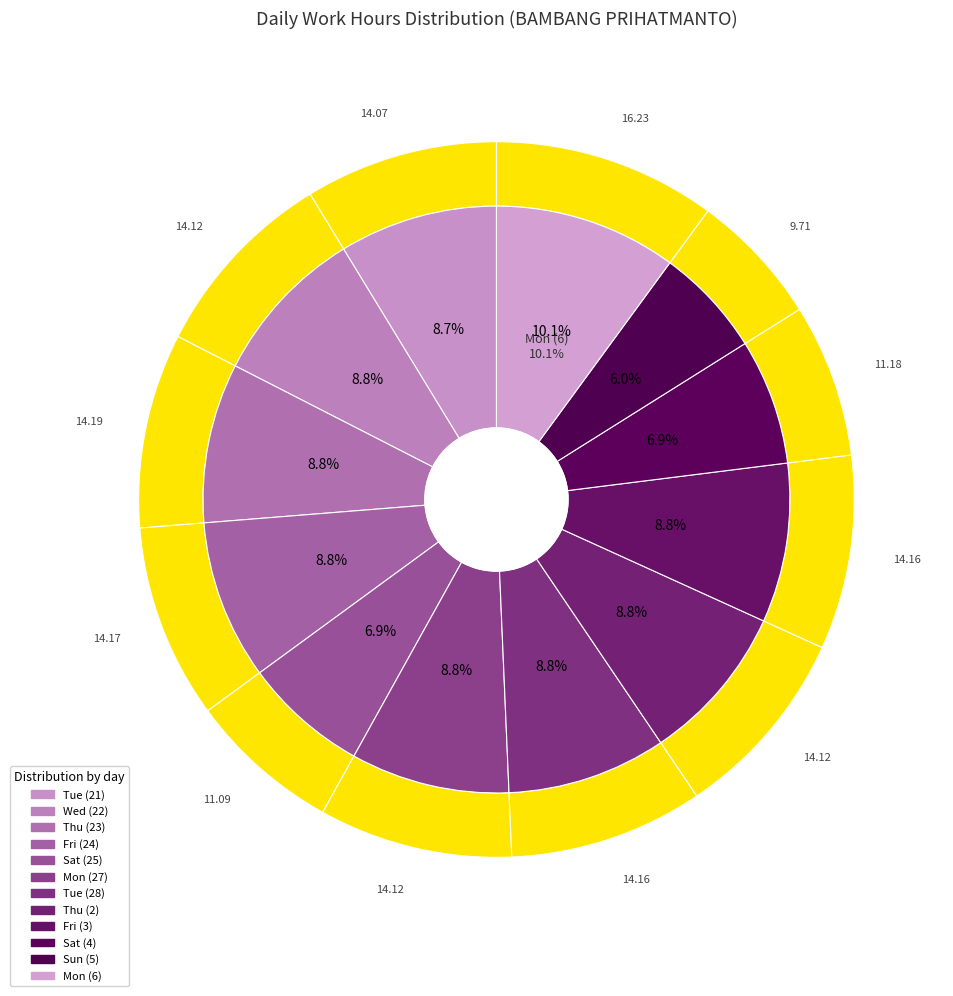

Which category has the biggest portion of the pie?

Mon (6)